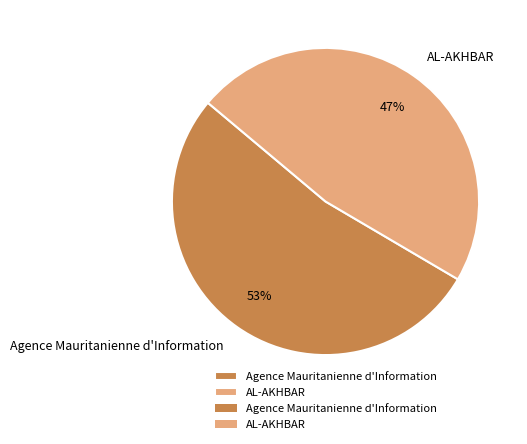

How many slices are in this pie chart?

2